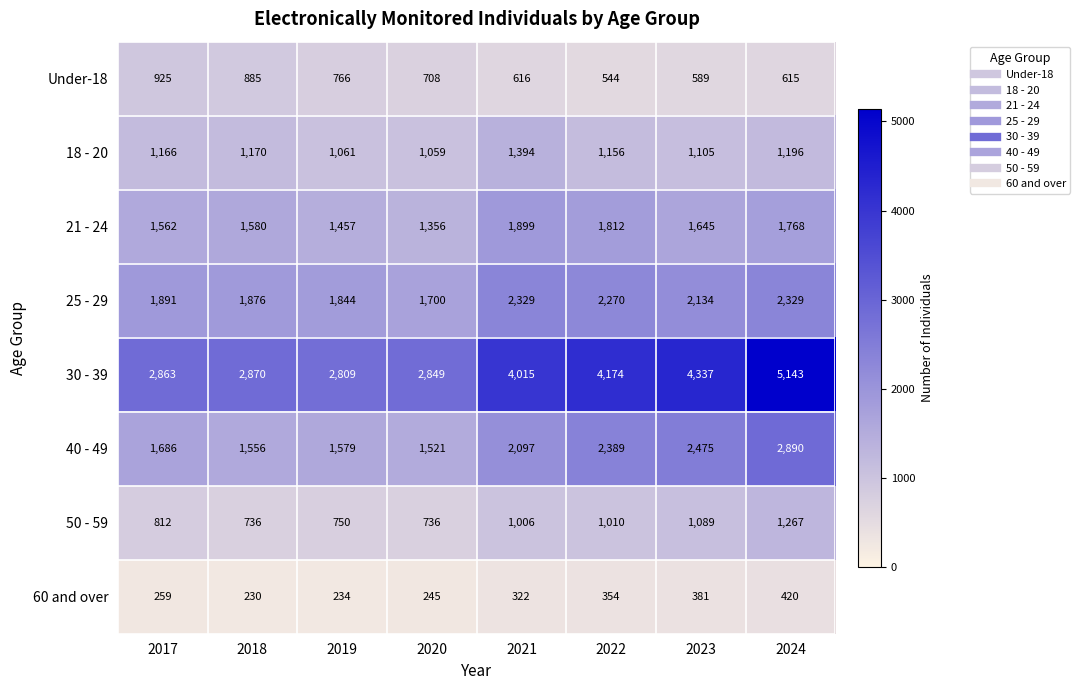

At which category is the sum across all series the highest?

2024